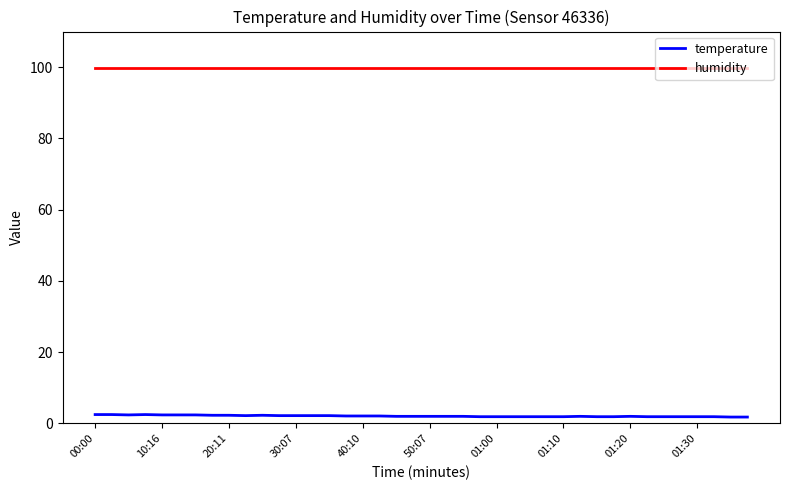

Which series has the largest total across all categories?

humidity